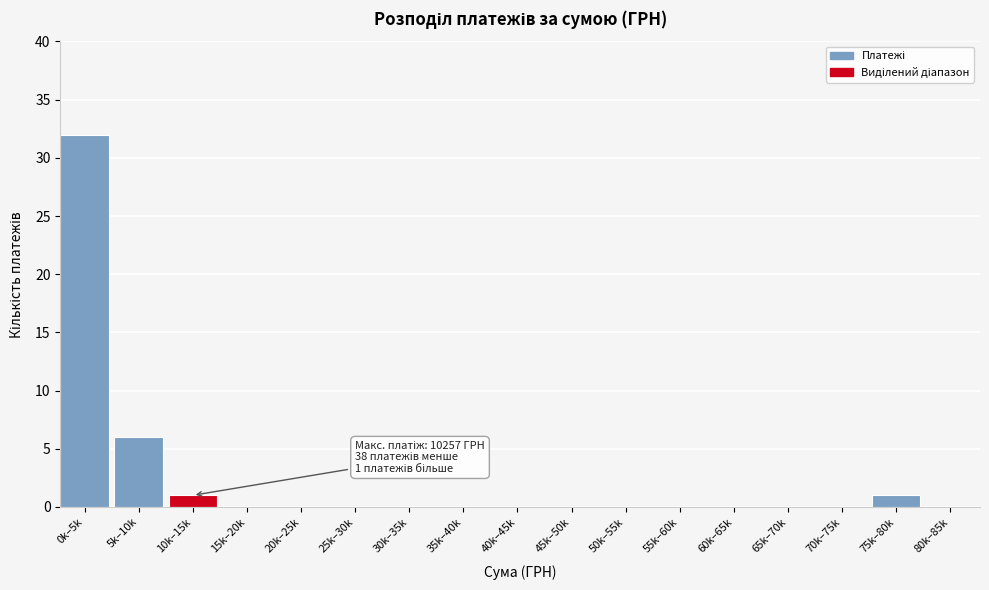

Reading left to right, list all the values displayed in this chart.

0k–5k=32	5k–10k=6	10k–15k=1	15k–20k=0	20k–25k=0	25k–30k=0	30k–35k=0	35k–40k=0	40k–45k=0	45k–50k=0	50k–55k=0	55k–60k=0	60k–65k=0	65k–70k=0	70k–75k=0	75k–80k=1	80k–85k=0